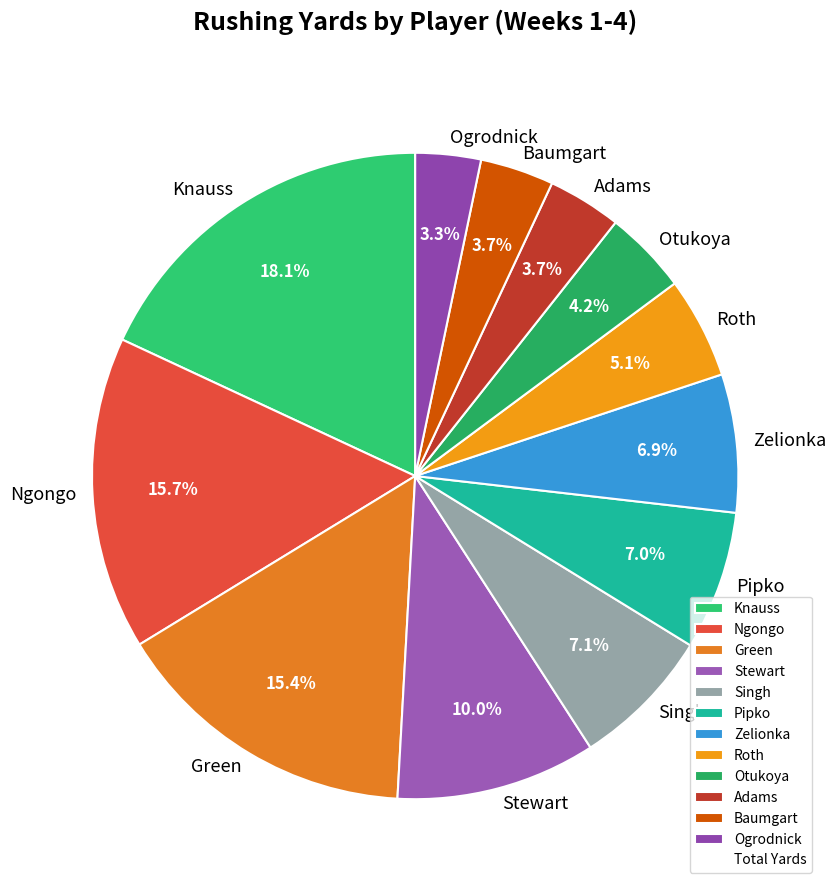

What percentage is the Knauss slice, to the nearest percent?

18%